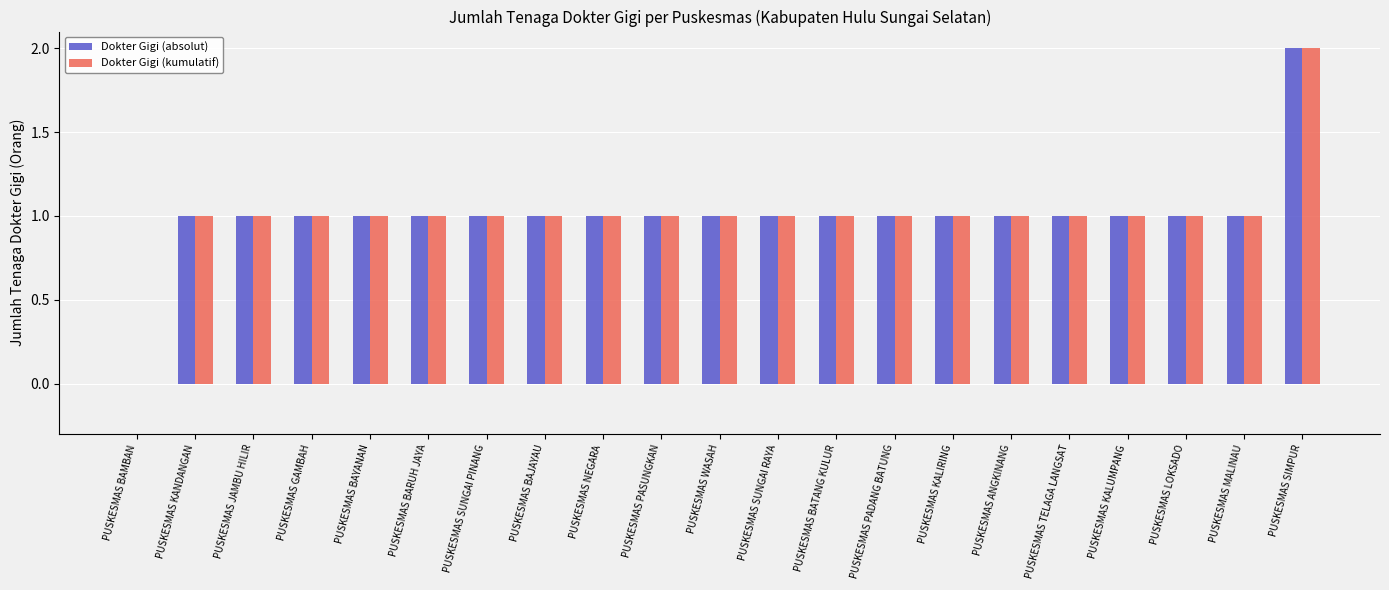

What is the total value across all series at PUSKESMAS MALINAU?

2